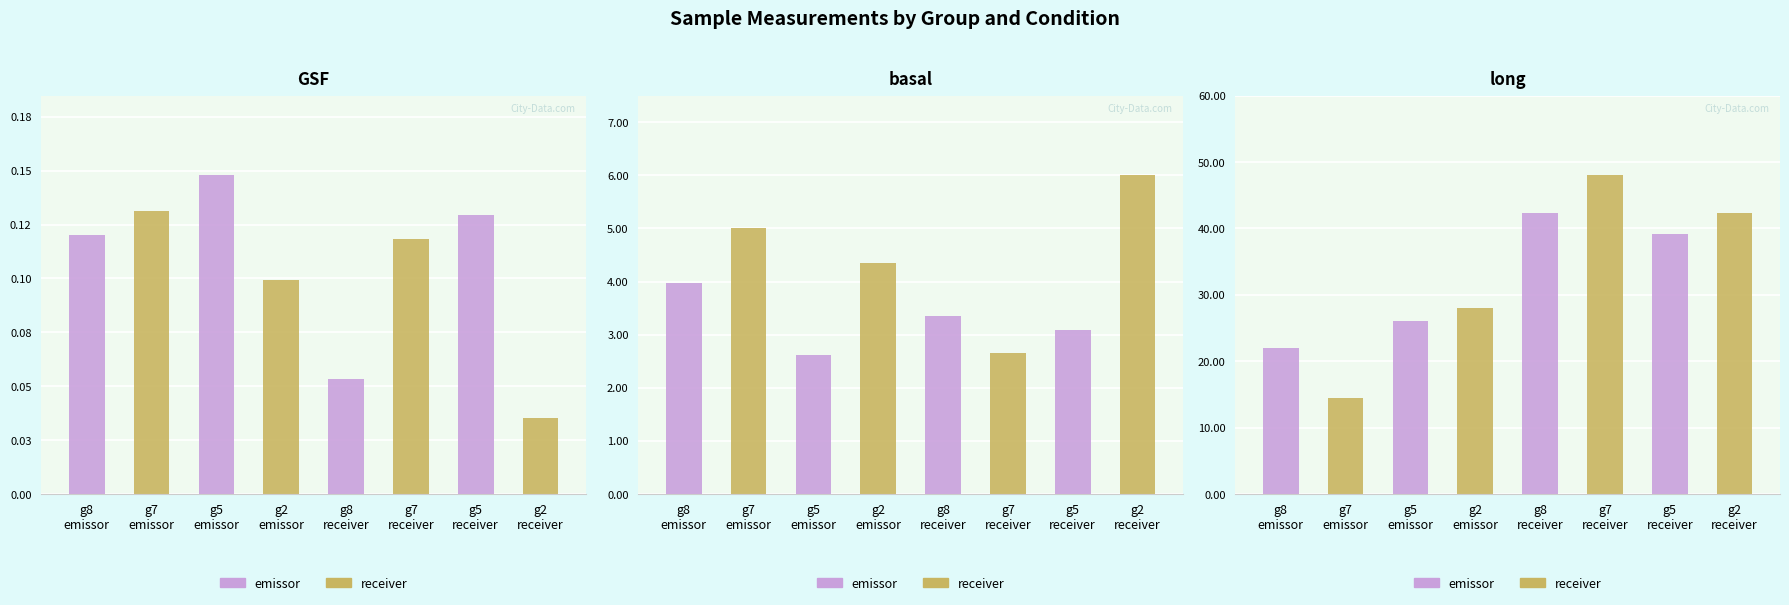

Between g8
emissor and g7
emissor, which series saw the biggest shift?

receiver